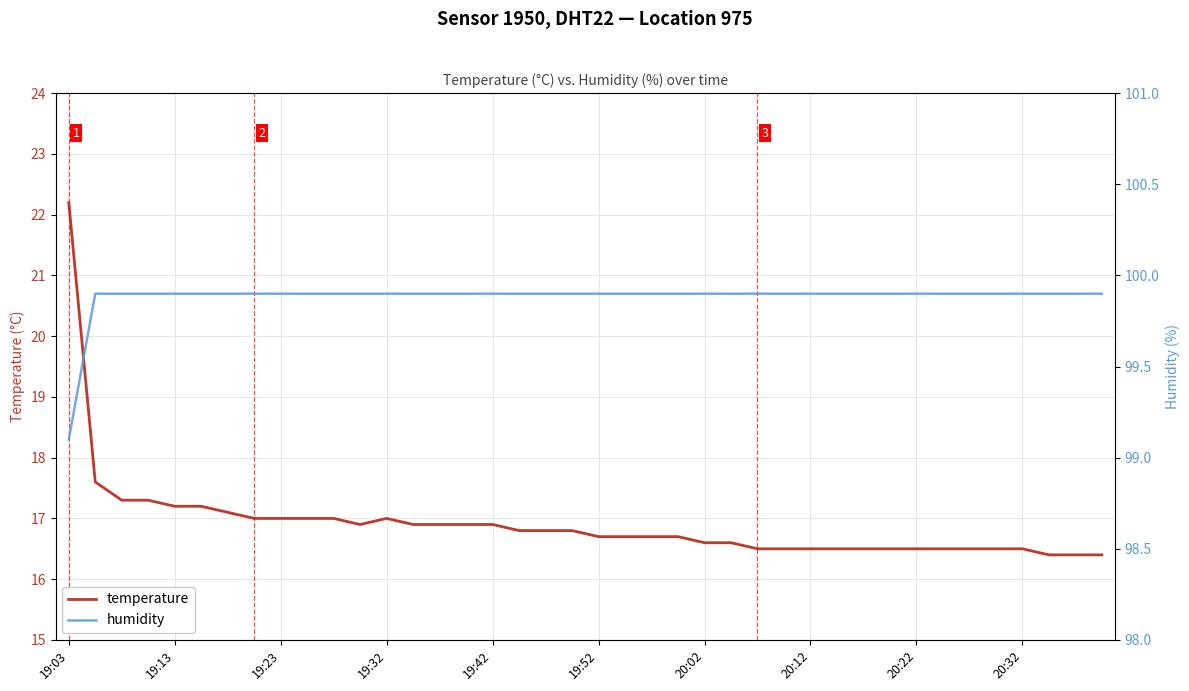

Which series has the largest total across all categories?

humidity